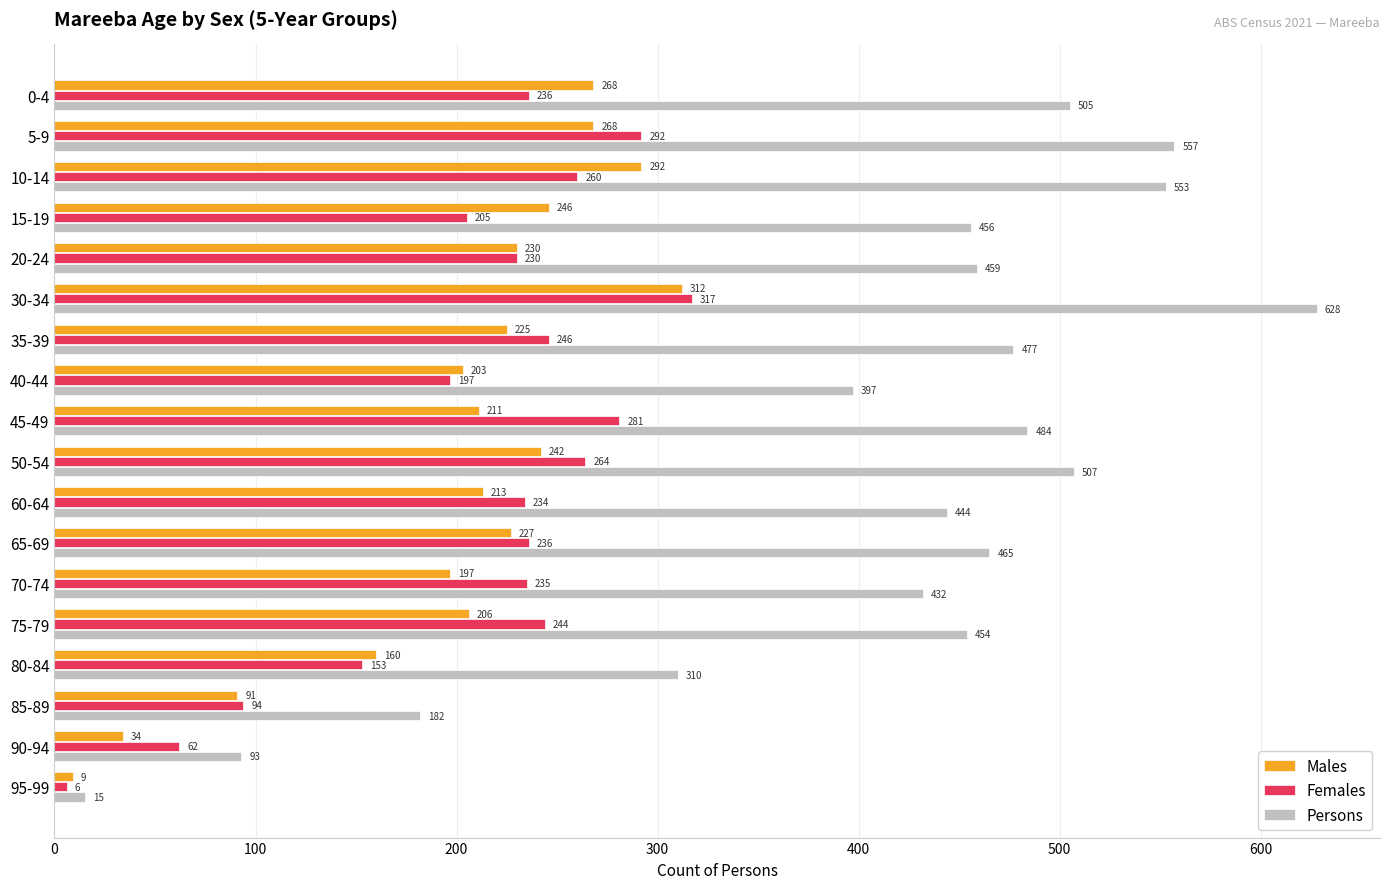

At how many categories does at least one series exceed 480?

6